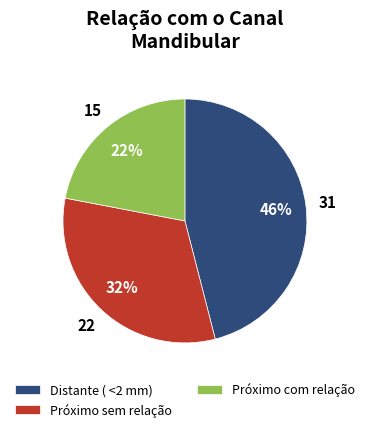

Rank the categories by value from highest to lowest.

Distante ( <2 mm), Próximo sem relação, Próximo com relação